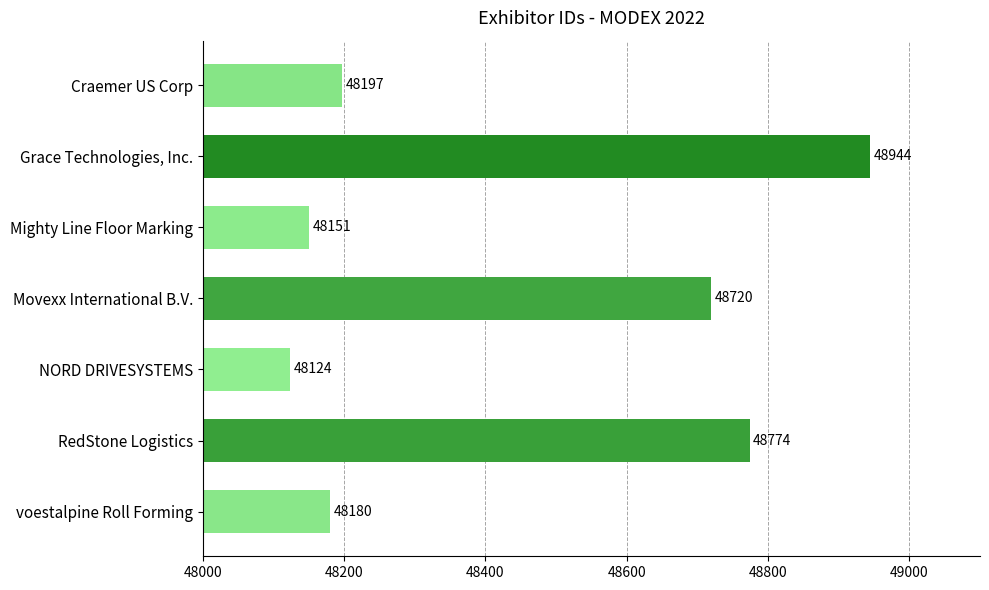

What is the ratio of the value at Movexx International B.V. to the value at voestalpine Roll Forming?

1.0